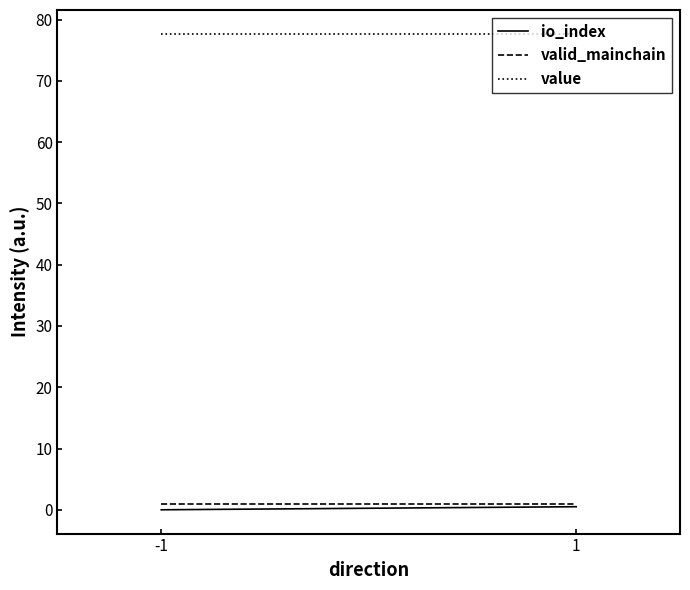

What is the difference between the highest and lowest values at 1?

77.2